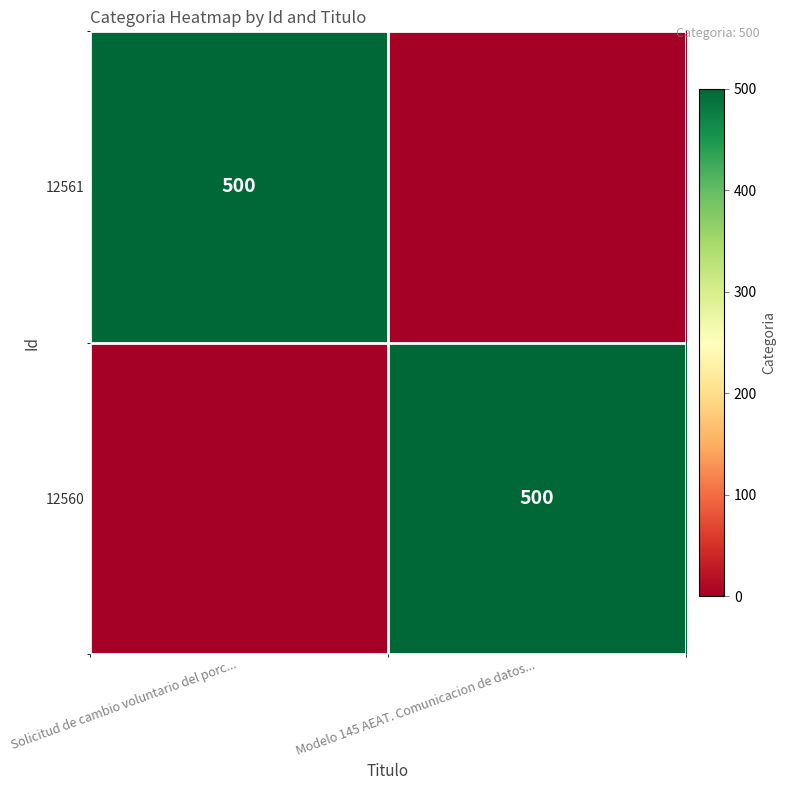

Is it true that 12561 equals 500 at Solicitud de cambio voluntario del porc...?

True